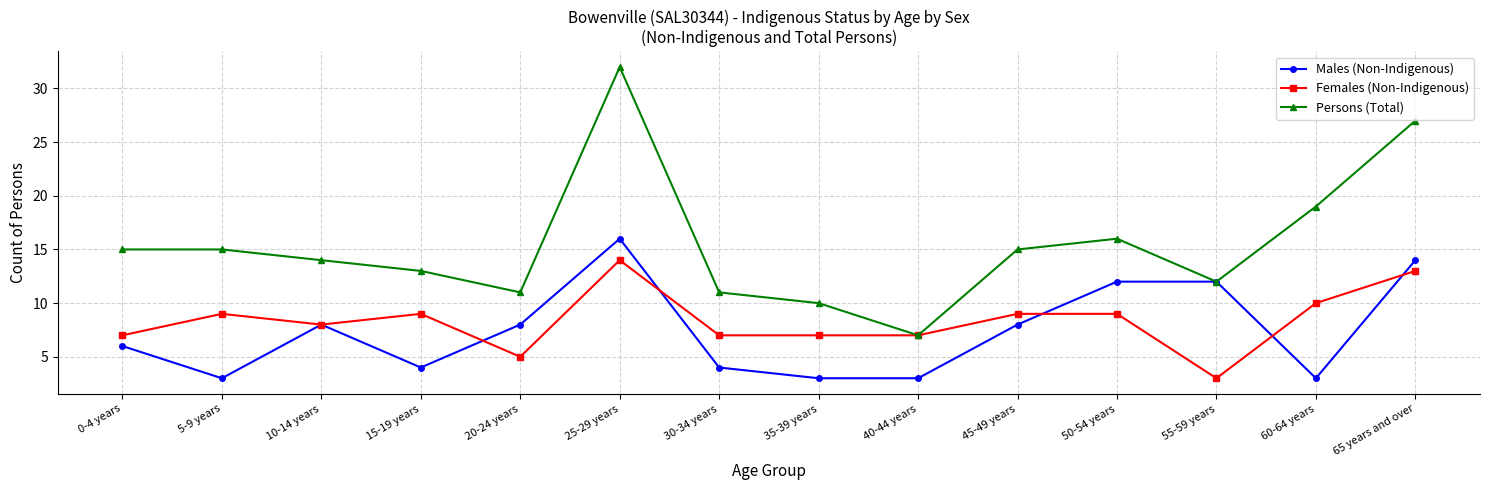

Which series changed the most between 30-34 years and 65 years and over?

Persons (Total)